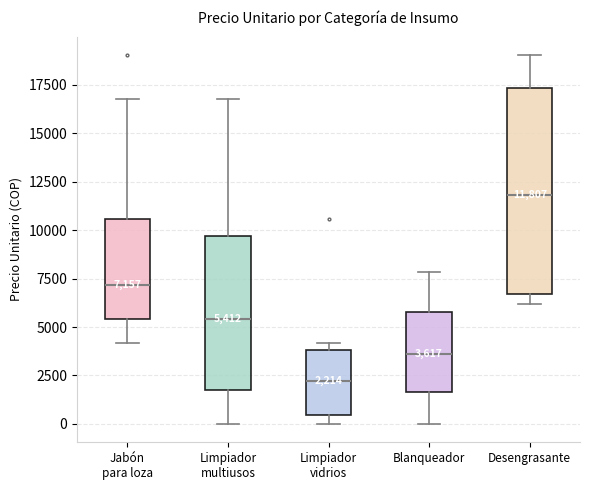

Which box is the tallest, from its lower edge to its upper edge?

Desengrasante